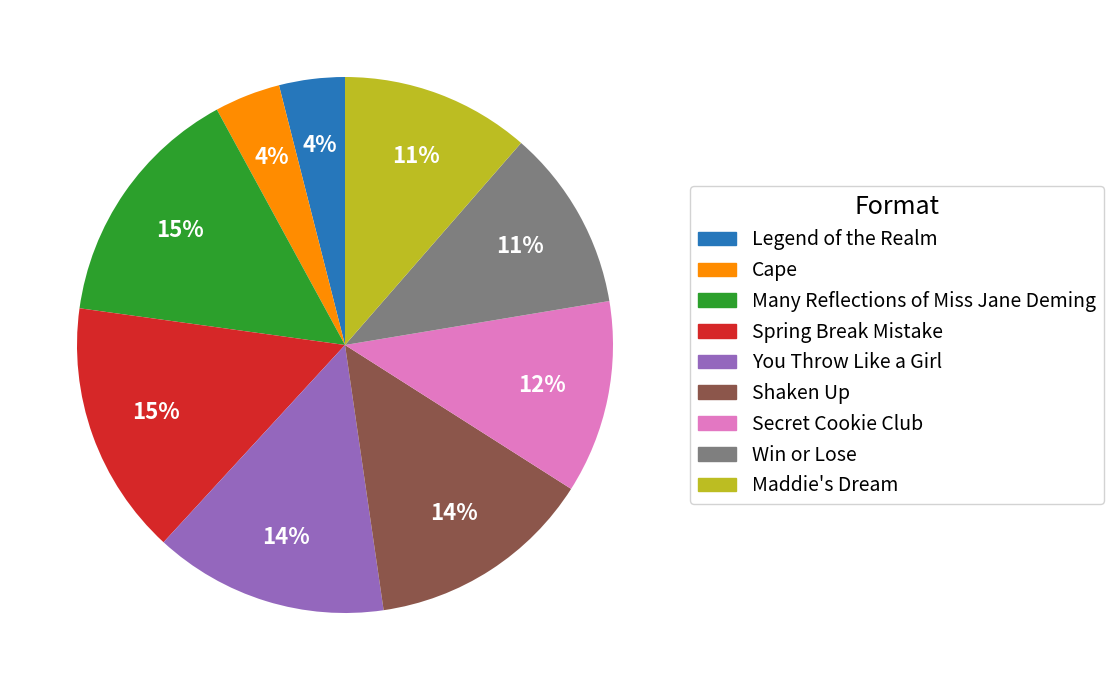

To the nearest percent, what percentage of the pie is Many Reflections of Miss Jane Deming?

15%